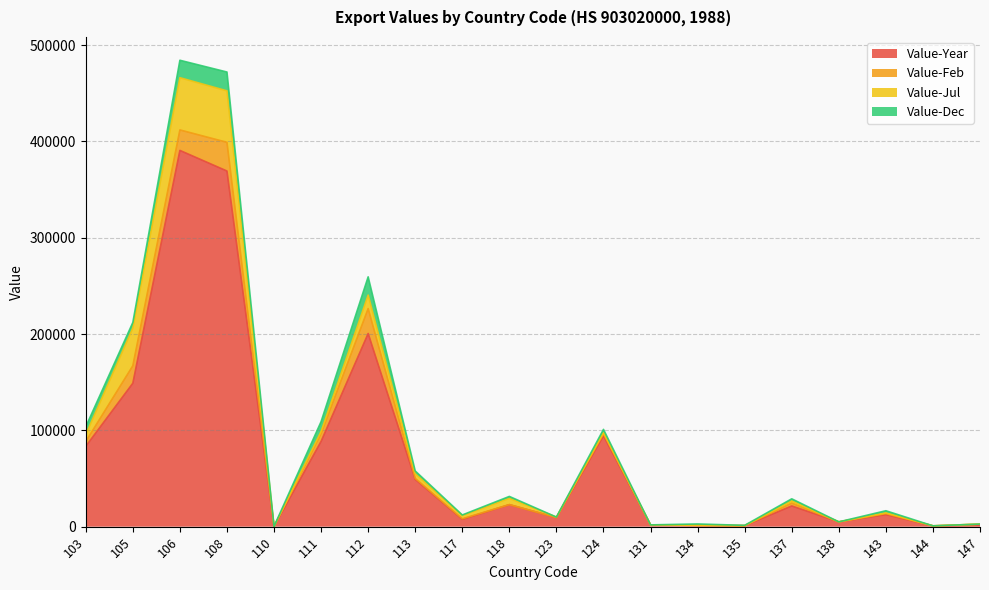

The Value-Jul series shows 0 at 144. True or false?

True